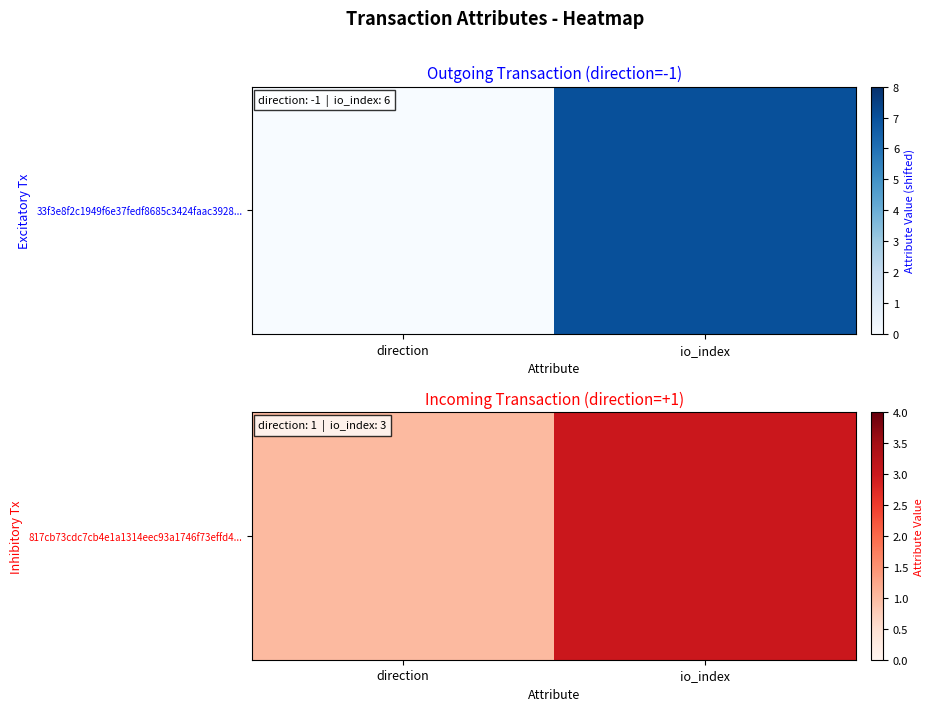

What is the average value?

2